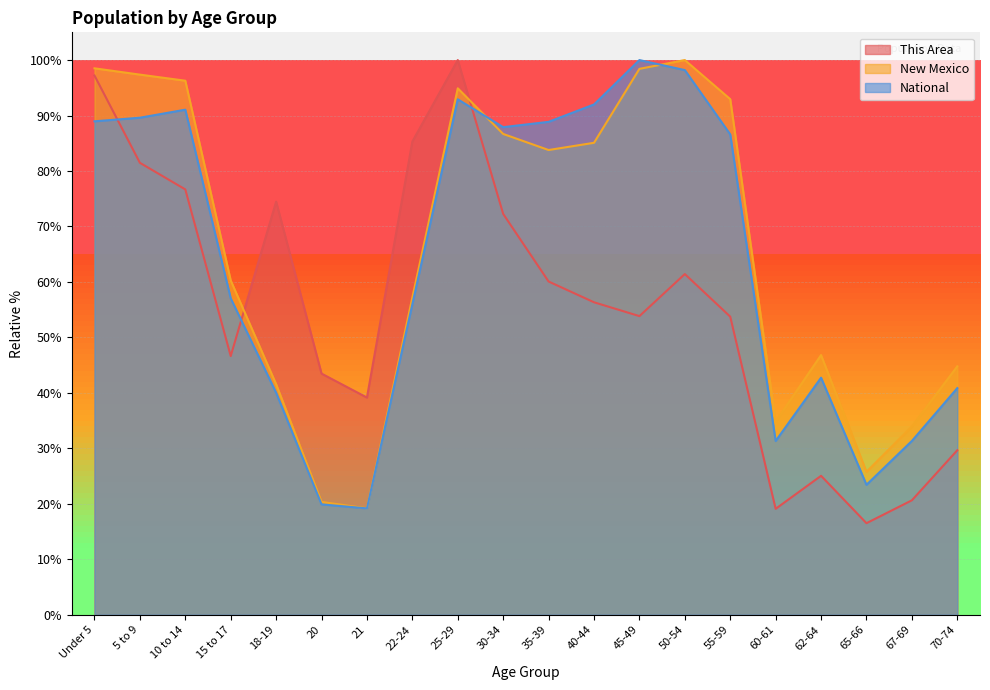

How many values in the This Area series are below 56?

10